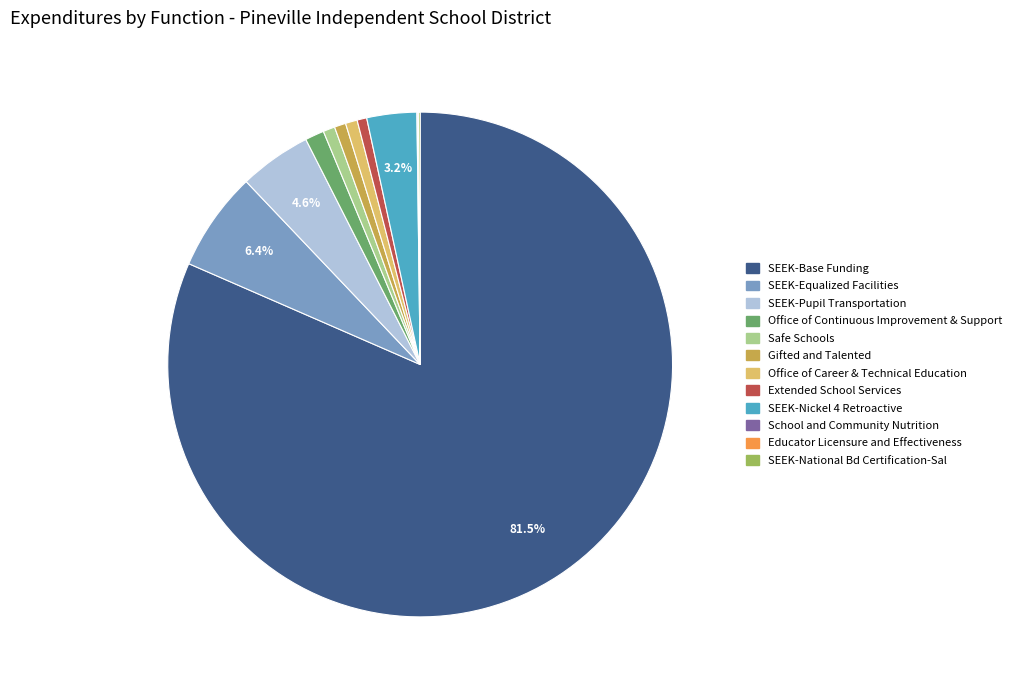

What percentage is NOT represented by SEEK-Nickel 4 Retroactive?

96.8%